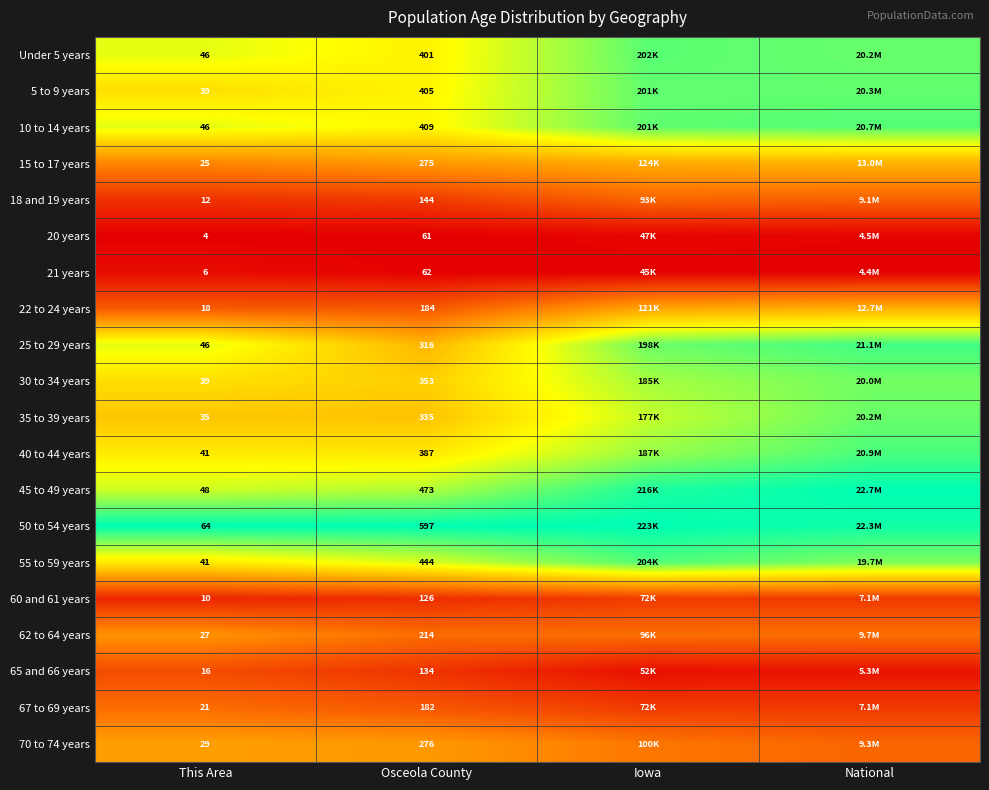

Is it true that 35 to 39 years equals 1.3 at Iowa?

False